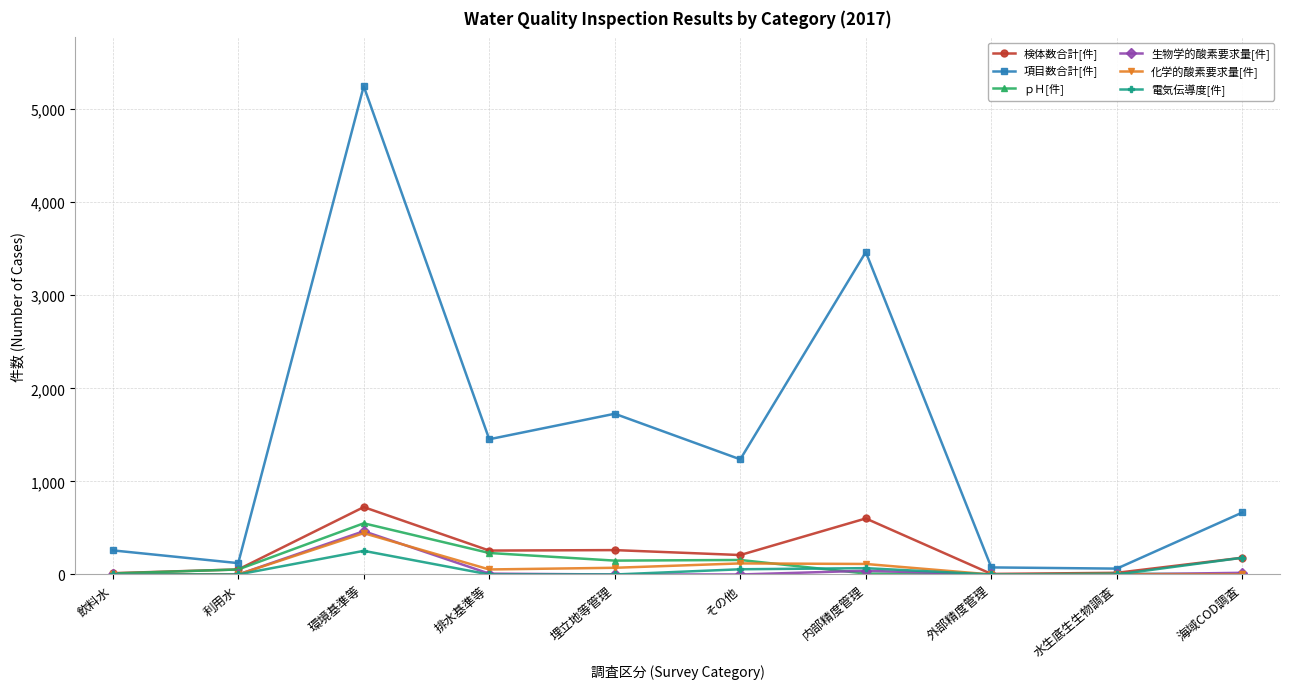

Which label corresponds to the largest value in the chart?

環境基準等